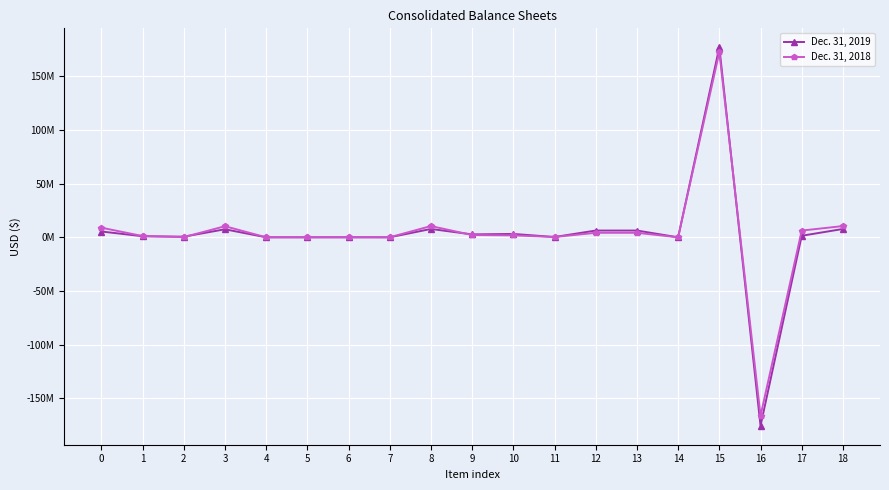

What is the highest value of the Dec. 31, 2018 series?

172436176